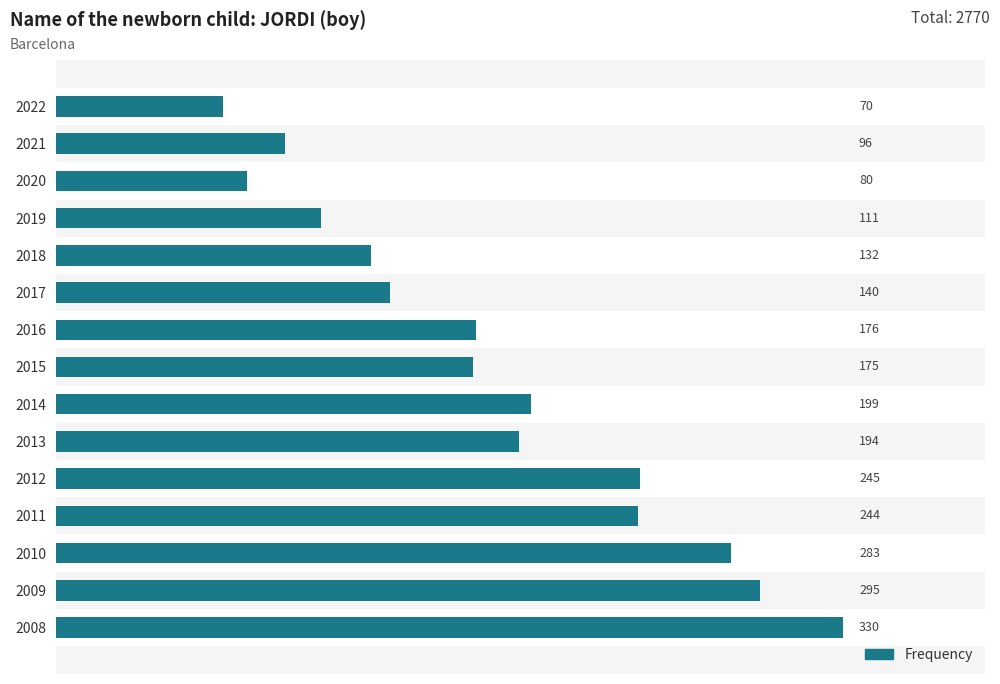

What is the value of the 8th bar from the top?

175